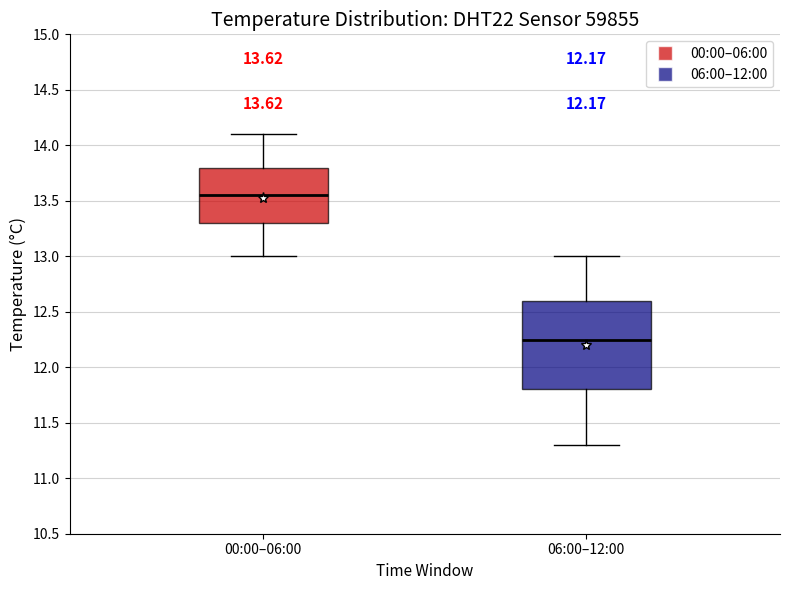

Which box has the highest median line?

00:00–06:00